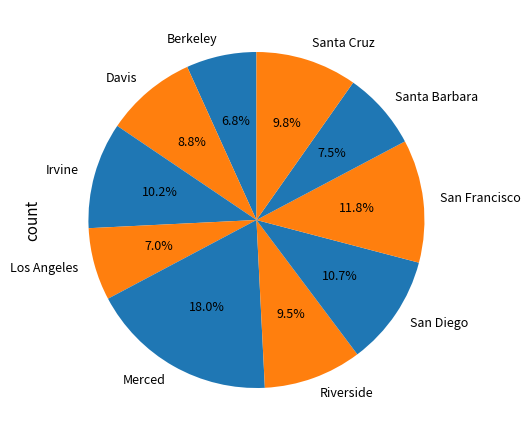

Combined, what portion of the pie is San Francisco and Riverside?

21.3%